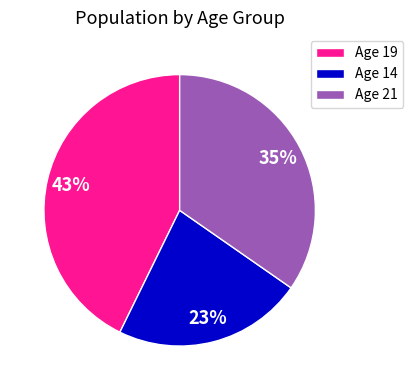

Rank the categories by value from lowest to highest.

Age 14, Age 21, Age 19